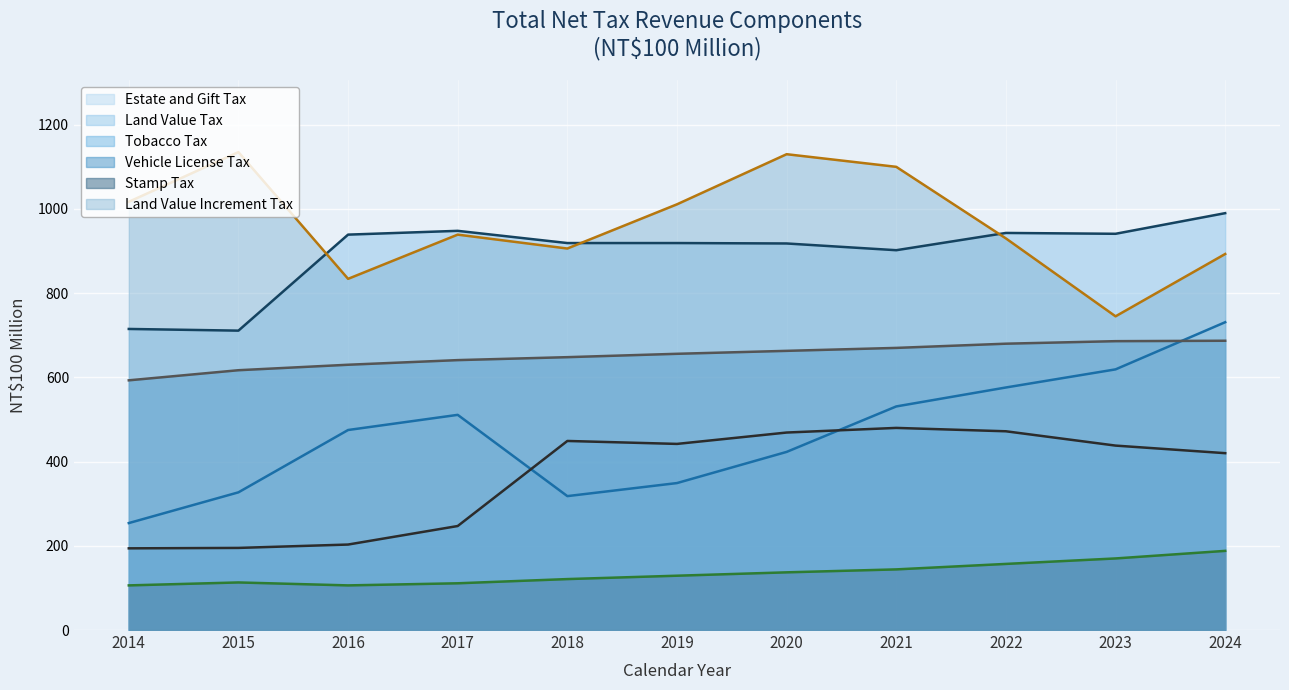

What is the value of the Vehicle License Tax point at the 2nd from the left?

617